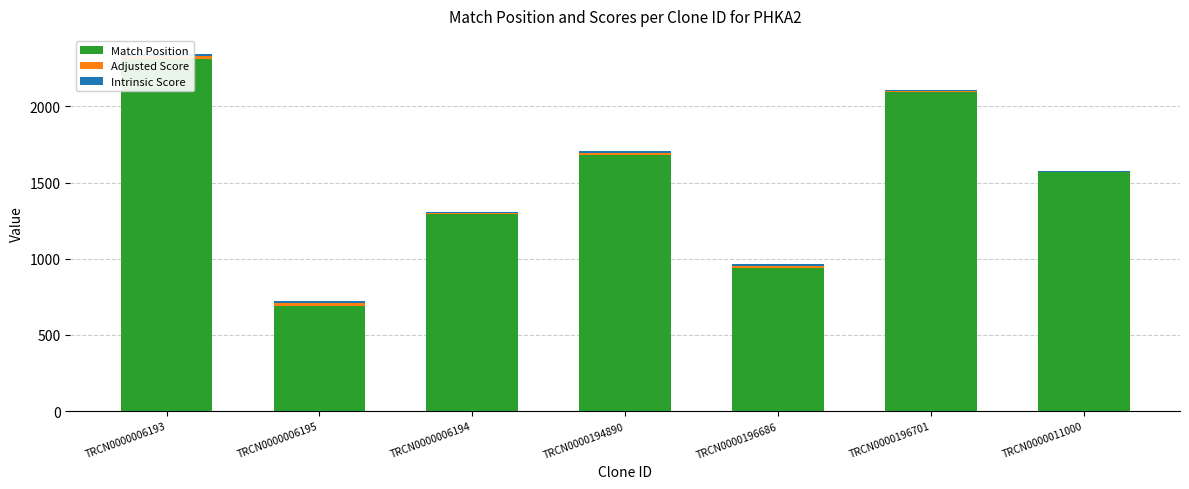

List the series in order of their peak value, highest first.

Match Position, Adjusted Score, Intrinsic Score